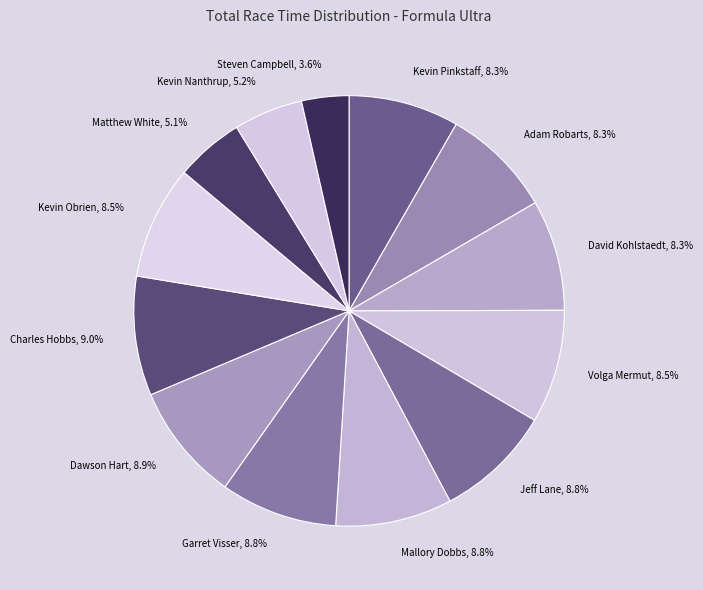

What percentage is the Dawson Hart slice, to the nearest percent?

9%